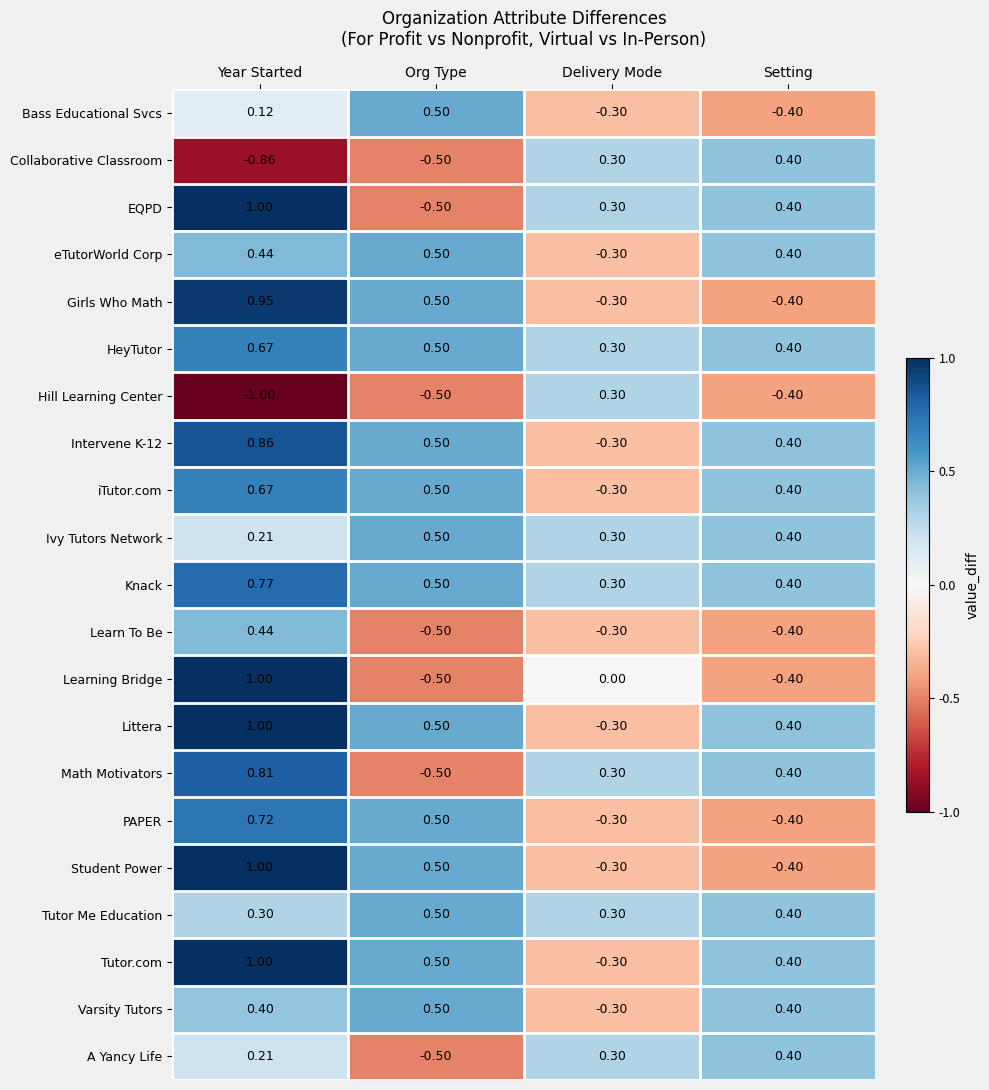

Which series has the largest total across all categories?

Knack